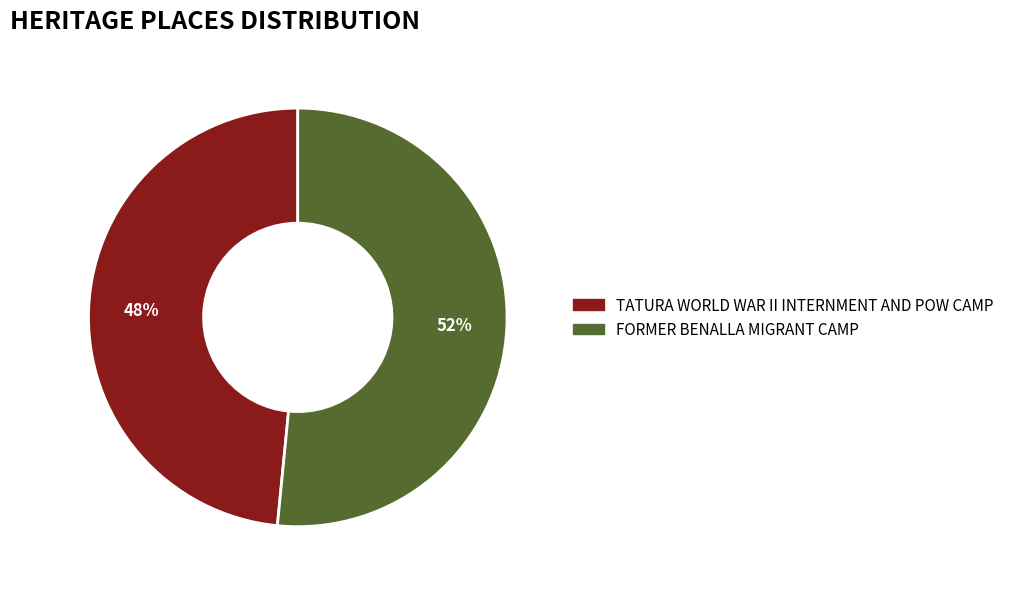

Do TATURA WORLD WAR II INTERNMENT AND POW CAMP and FORMER BENALLA MIGRANT CAMP together represent more than half of the pie?

Yes